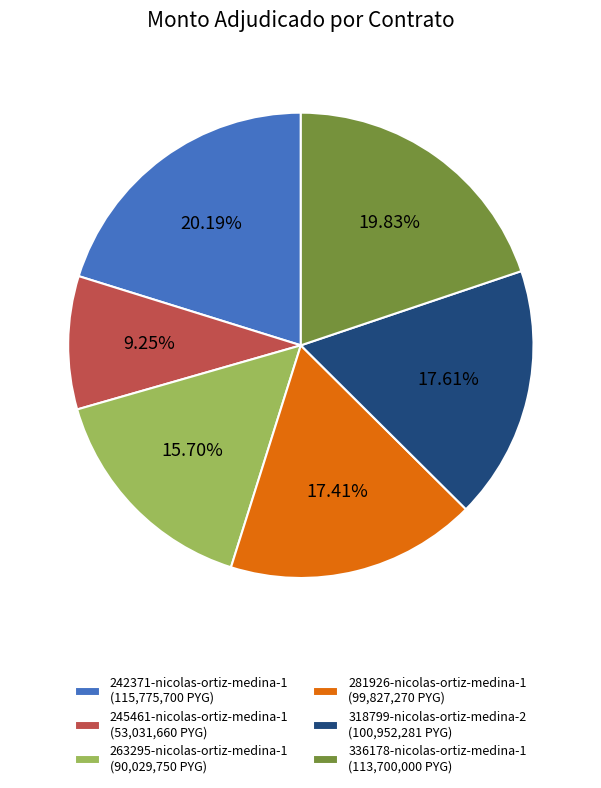

The 318799-nicolas-ortiz-medina-2 slice represents 18% of the pie. True or false?

True